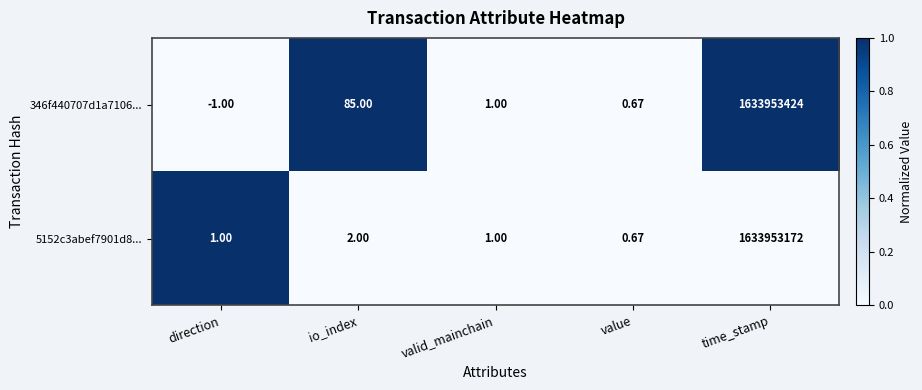

What is the maximum value shown in the chart?

1633953424.0